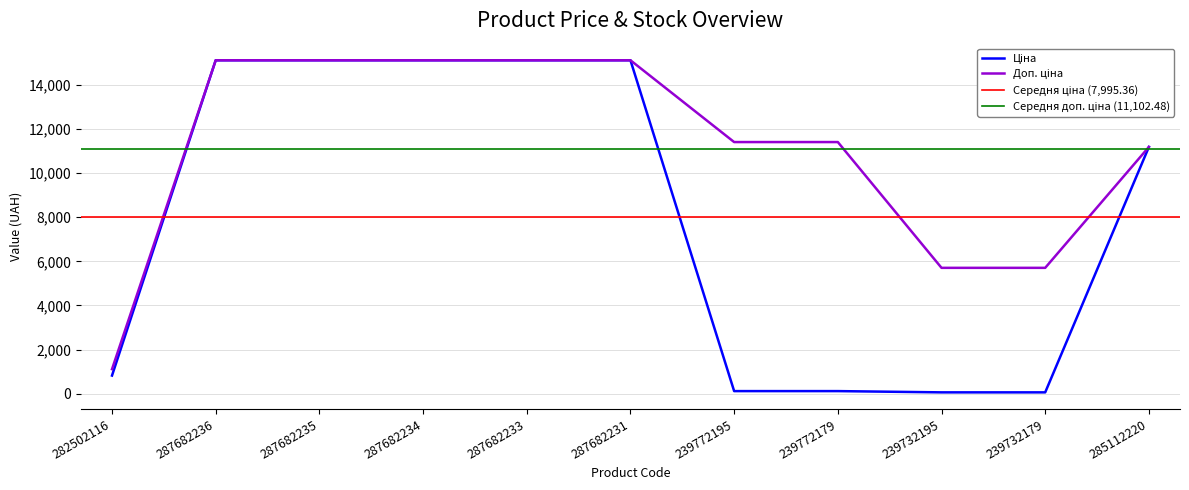

What is the difference between the Доп. ціна values at 287682231 and 239732179?

9415.0